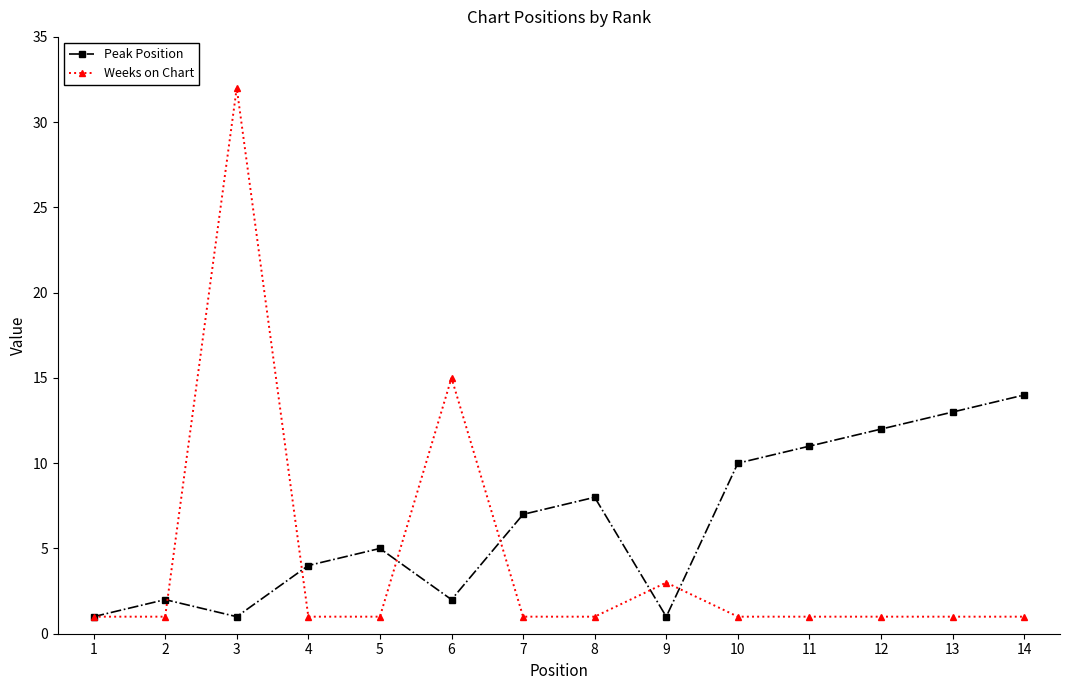

Count the number of data series in this chart.

2